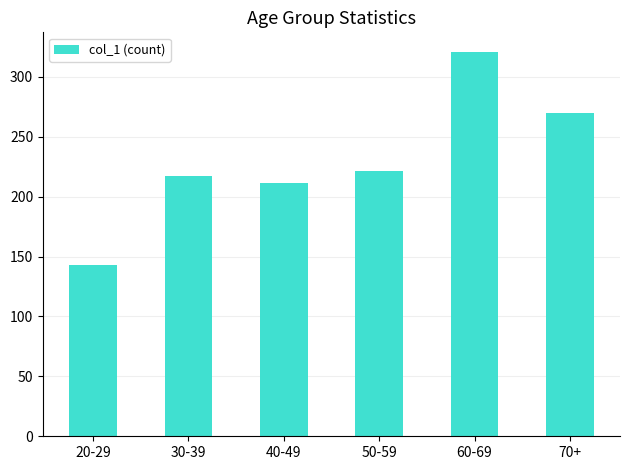

What is the sum of the values at 30-39 and 50-59?

438